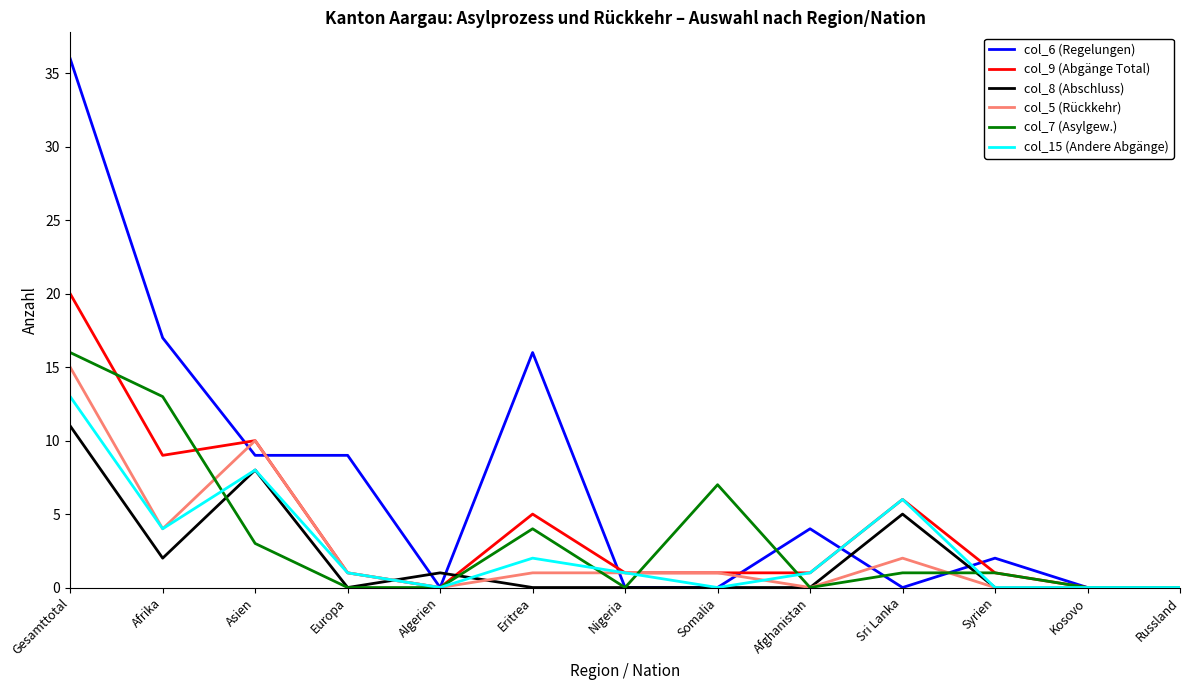

Which series changed the most between Gesamttotal and Somalia?

col_6 (Regelungen)